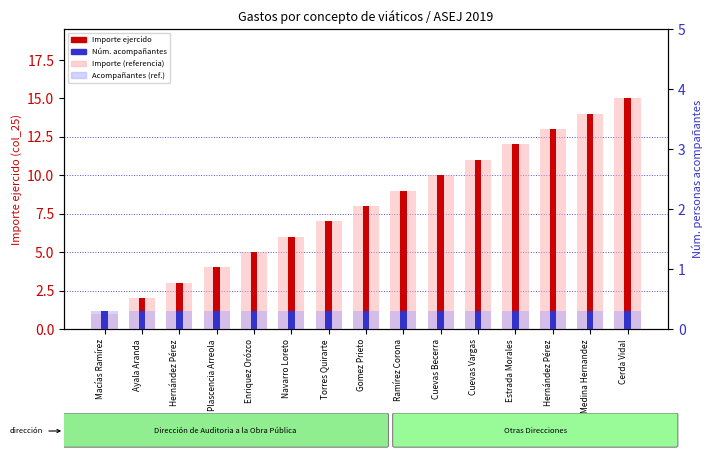

How many bars are there in total?

60